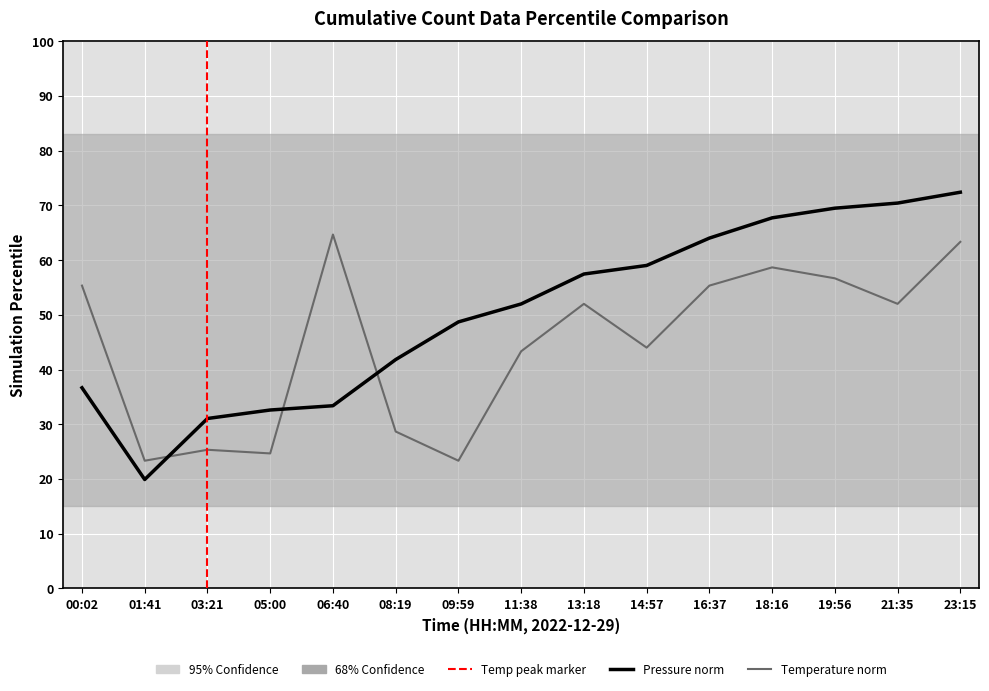

True or false: temperature and pressure cross at least once.

True